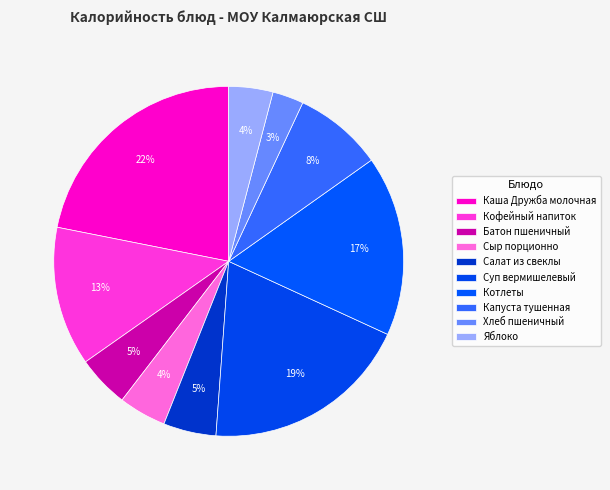

How many segments does this pie chart have?

10